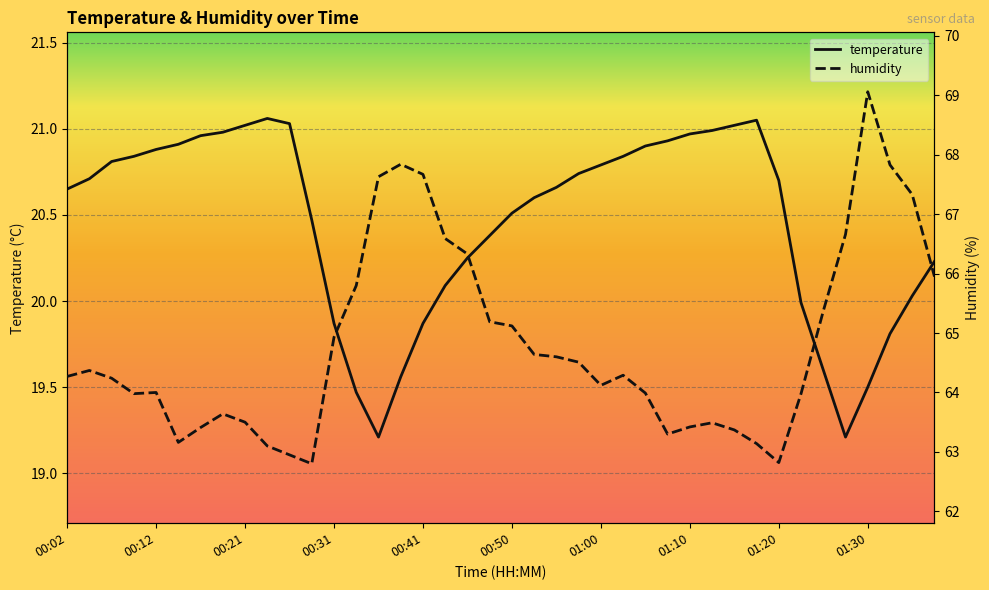

True or false: humidity and temperature intersect in this chart.

False